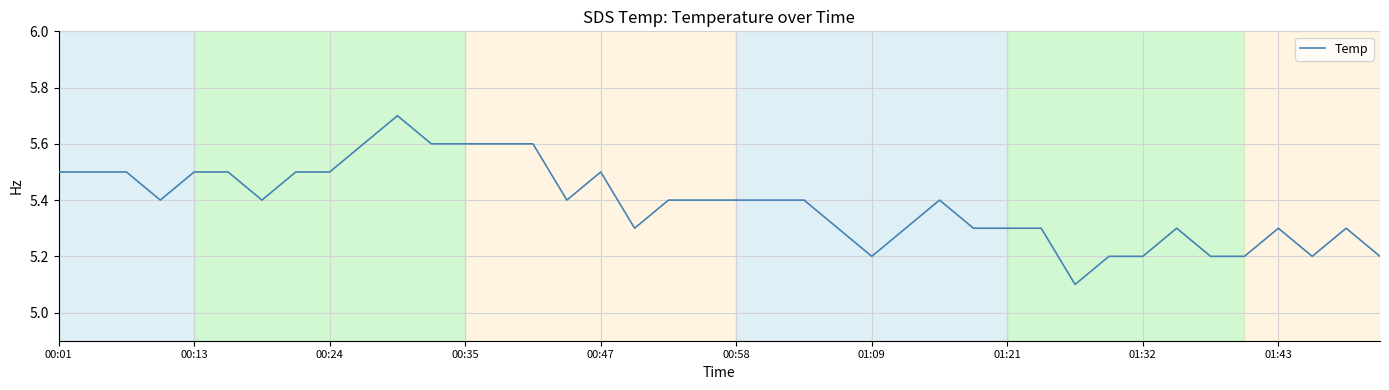

What is the difference between the maximum and minimum values?

0.6